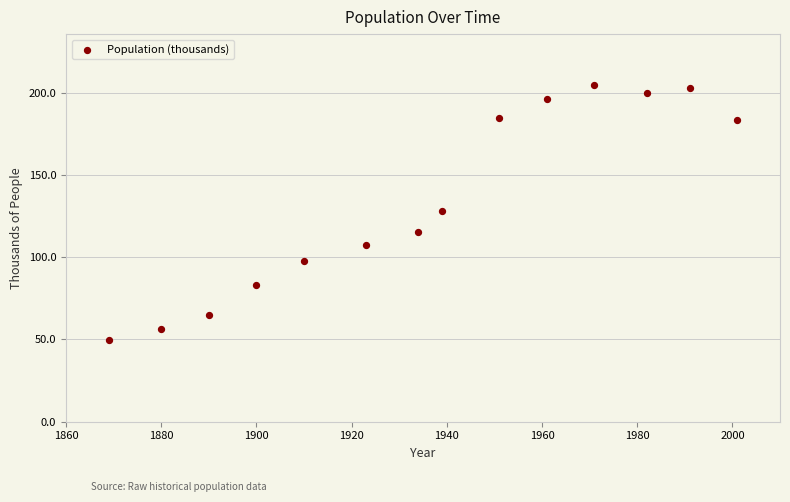

What is the range of X values (max minus min)?

132.0